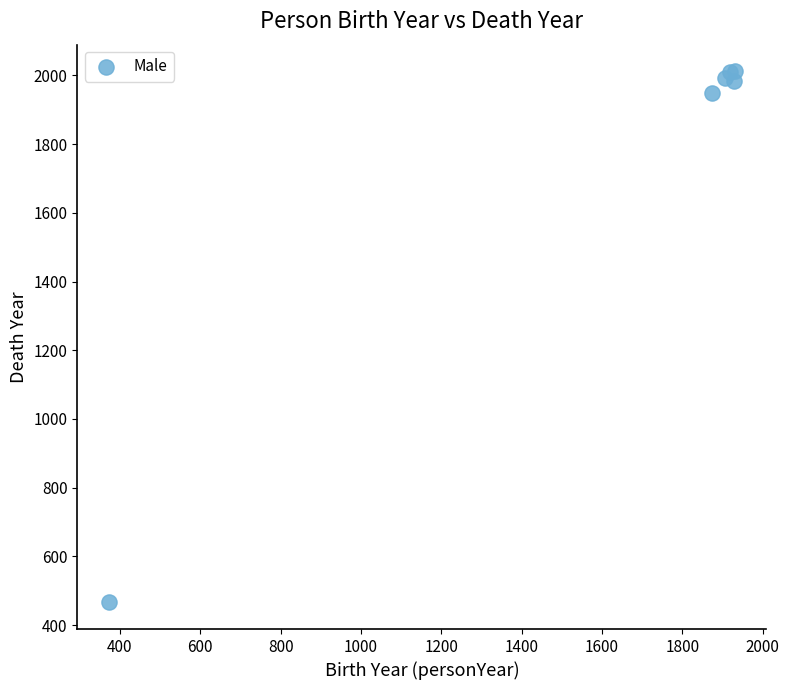

What Y value in the scatter plot is closest to 1239?

1948